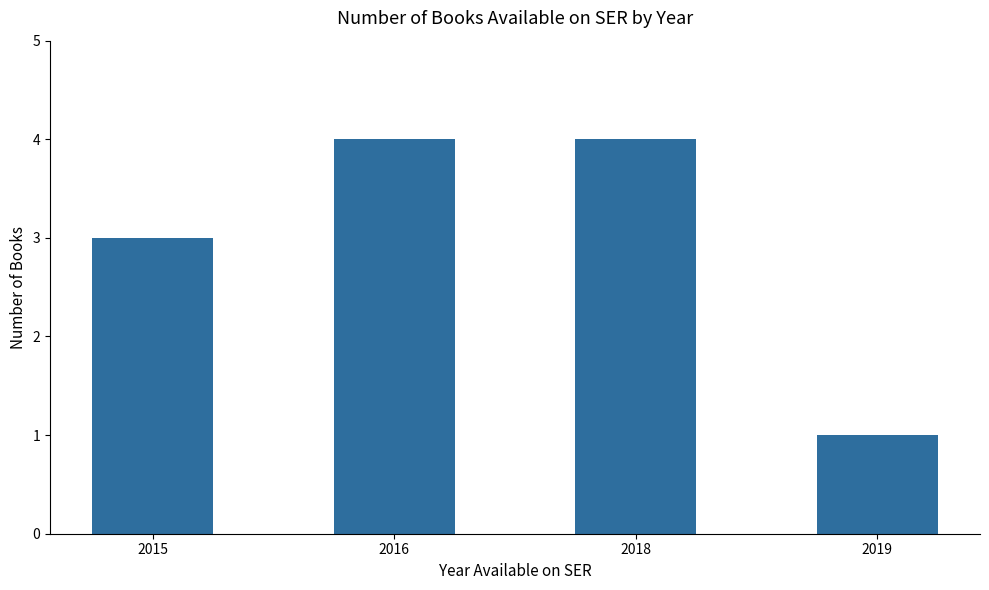

The value at 2015 is 3. True or false?

True